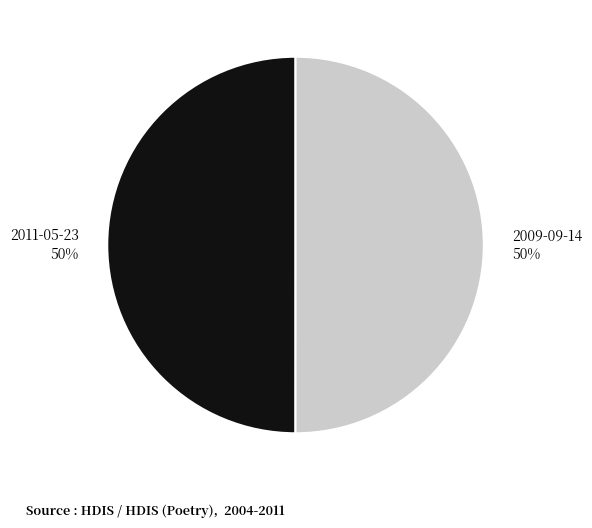

Approximately how many times larger is the value at 2011-05-23 compared to 2009-09-14?

1.0